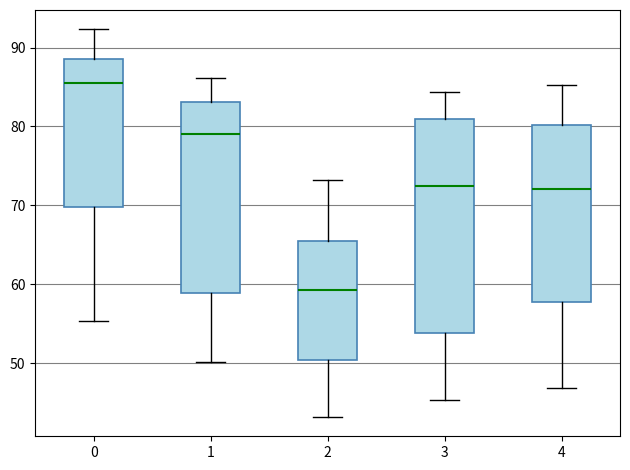

Reading left to right, read every box against the y-axis: the position of its median line, the range the box covers, and the ends of its whiskers. The values are not printed on the chart, so give them approximately, as read against the axis.

0: median 85, box 70 to 89, whiskers 55 to 92
1: median 79, box 59 to 83, whiskers 50 to 86
2: median 59, box 50 to 66, whiskers 43 to 73
3: median 73, box 54 to 81, whiskers 45 to 84
4: median 72, box 58 to 80, whiskers 47 to 85